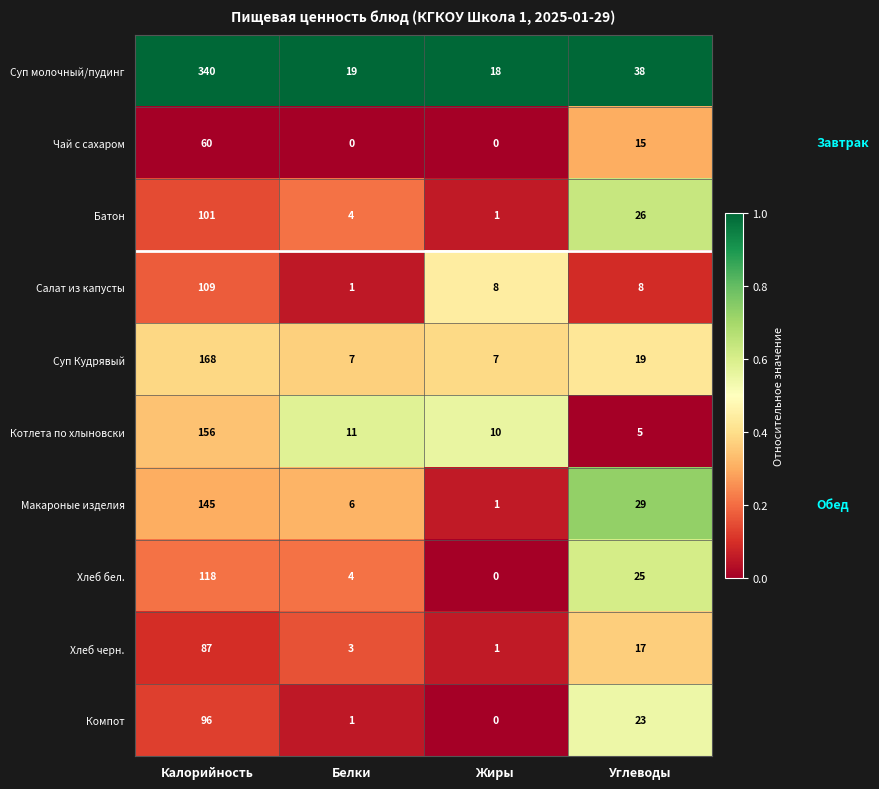

The value of Хлеб бел. at Белки is 4. True or false?

True